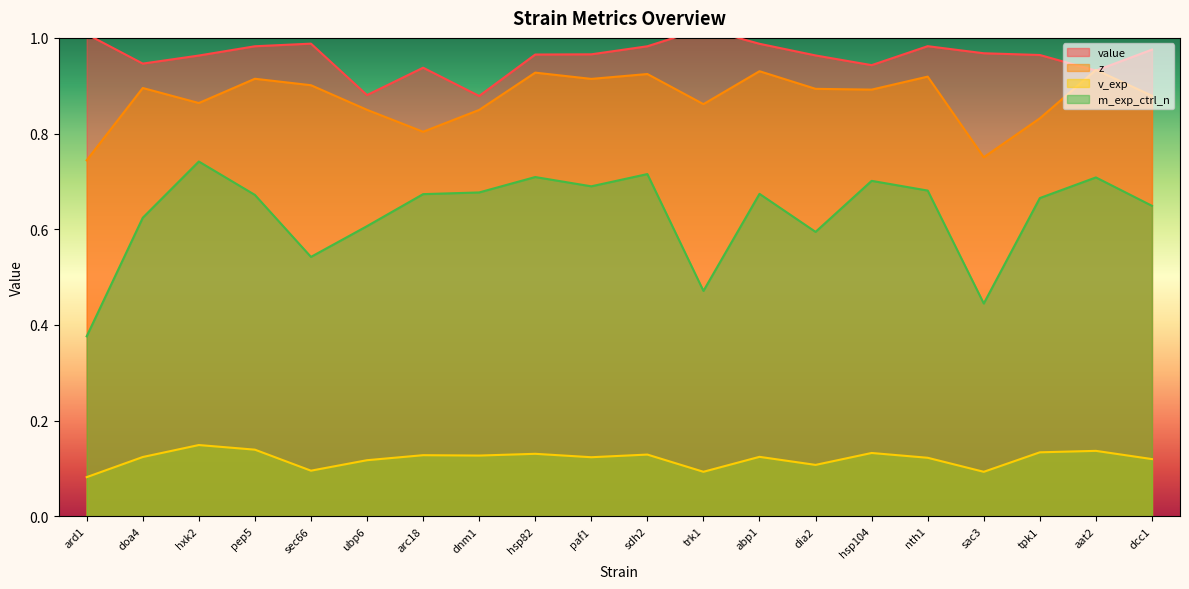

Reading left to right, transcribe all the data shown in this chart.

value: 1.0	0.9	1.0	1.0	1.0	0.9	0.9	0.9	1.0	1.0	1.0	1.0	1.0	1.0	0.9	1.0	1.0	1.0	0.9	1.0
z: 0.7	0.9	0.9	0.9	0.9	0.8	0.8	0.8	0.9	0.9	0.9	0.9	0.9	0.9	0.9	0.9	0.8	0.8	0.9	0.9
v_exp: 0.1	0.1	0.1	0.1	0.1	0.1	0.1	0.1	0.1	0.1	0.1	0.1	0.1	0.1	0.1	0.1	0.1	0.1	0.1	0.1
m_exp_ctrl_n: 0.4	0.6	0.7	0.7	0.5	0.6	0.7	0.7	0.7	0.7	0.7	0.5	0.7	0.6	0.7	0.7	0.4	0.7	0.7	0.6